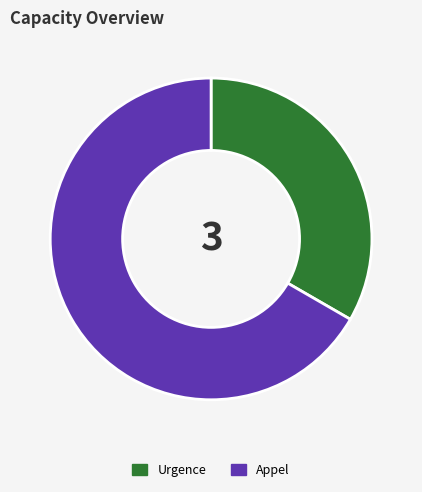

The Appel slice represents 67% of the pie. True or false?

True